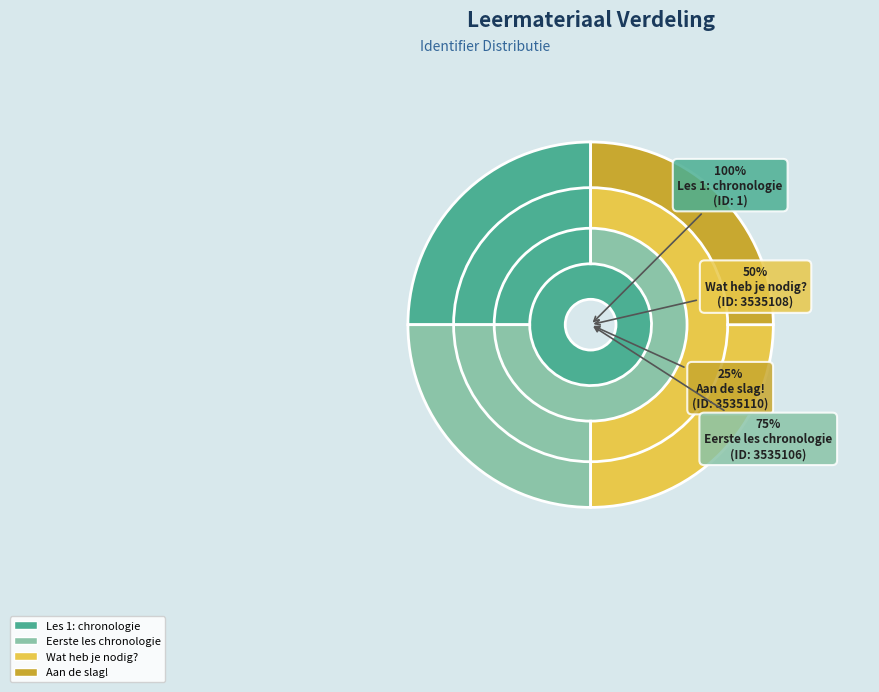

How many segments does this pie chart have?

4